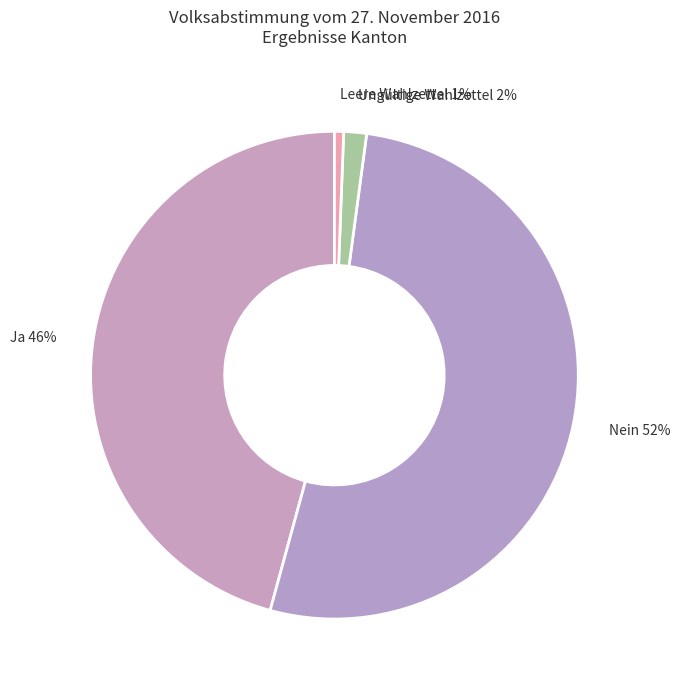

How many segments does this pie chart have?

4